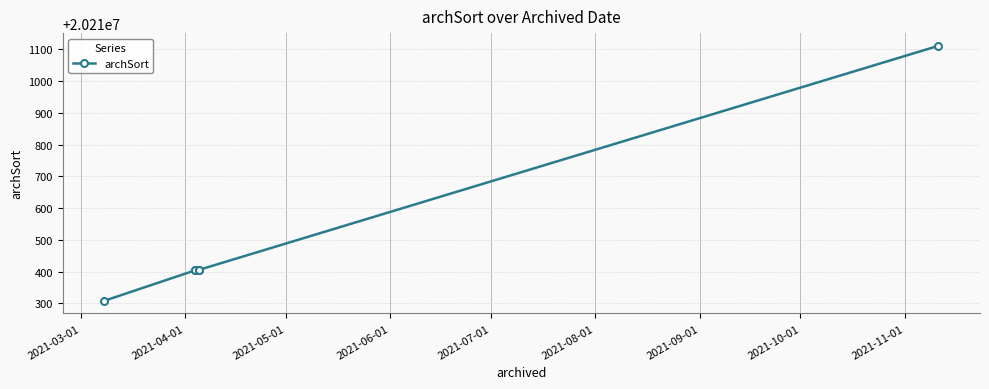

Which label corresponds to the smallest value in the chart?

2021-03-01